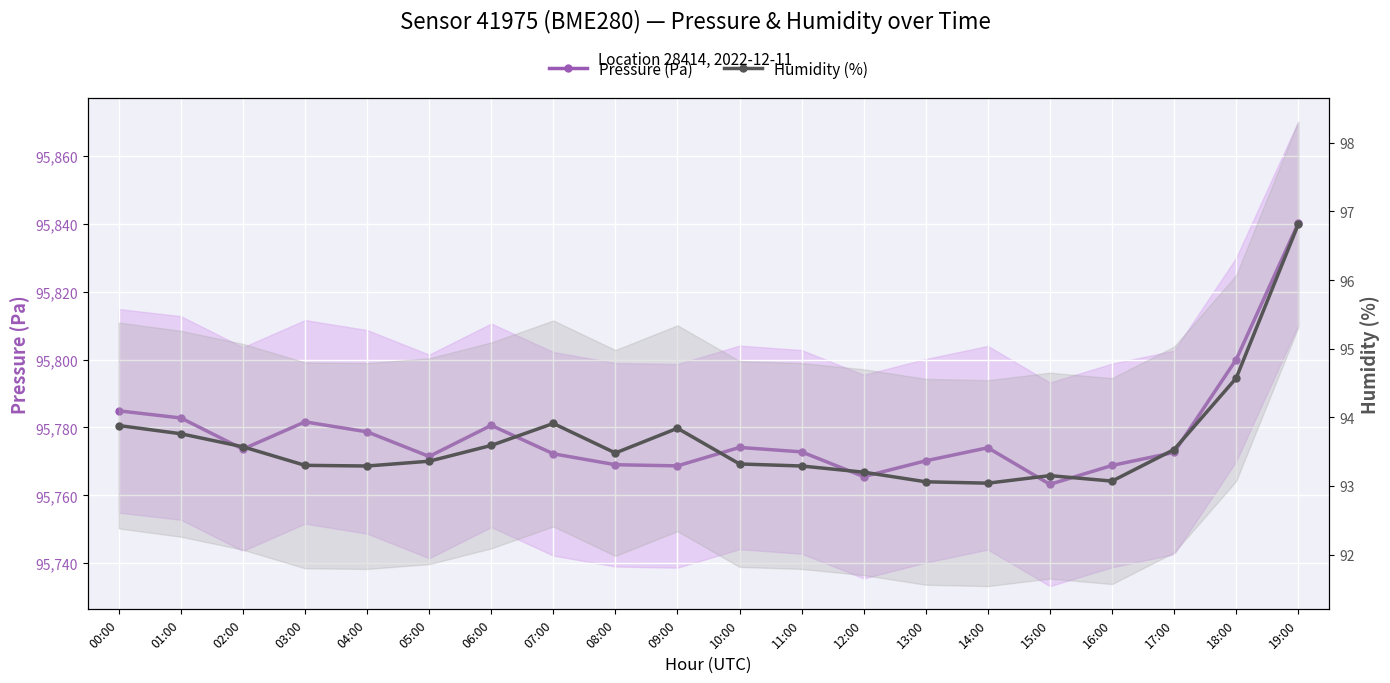

At how many categories does at least one series exceed 92880?

20